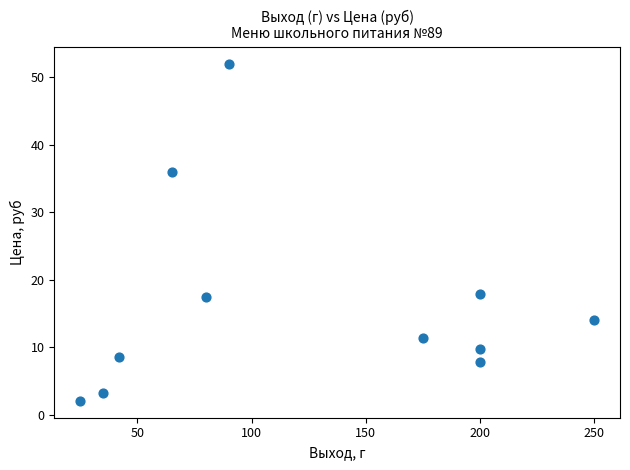

What is the range of X values (max minus min)?

225.0